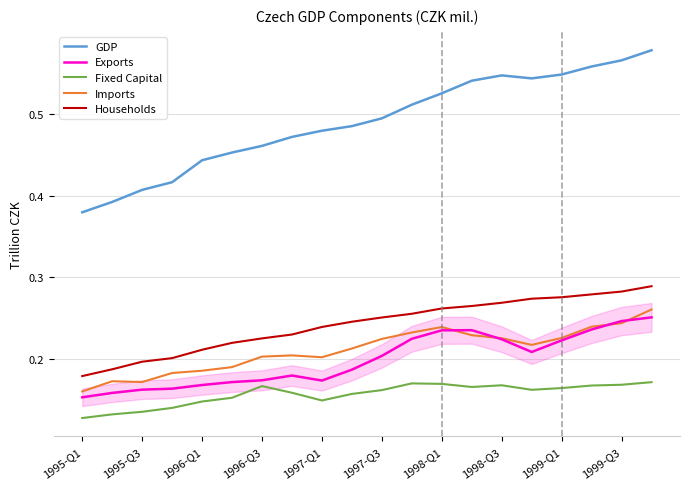

True or false: Imports and Households intersect in this chart.

False